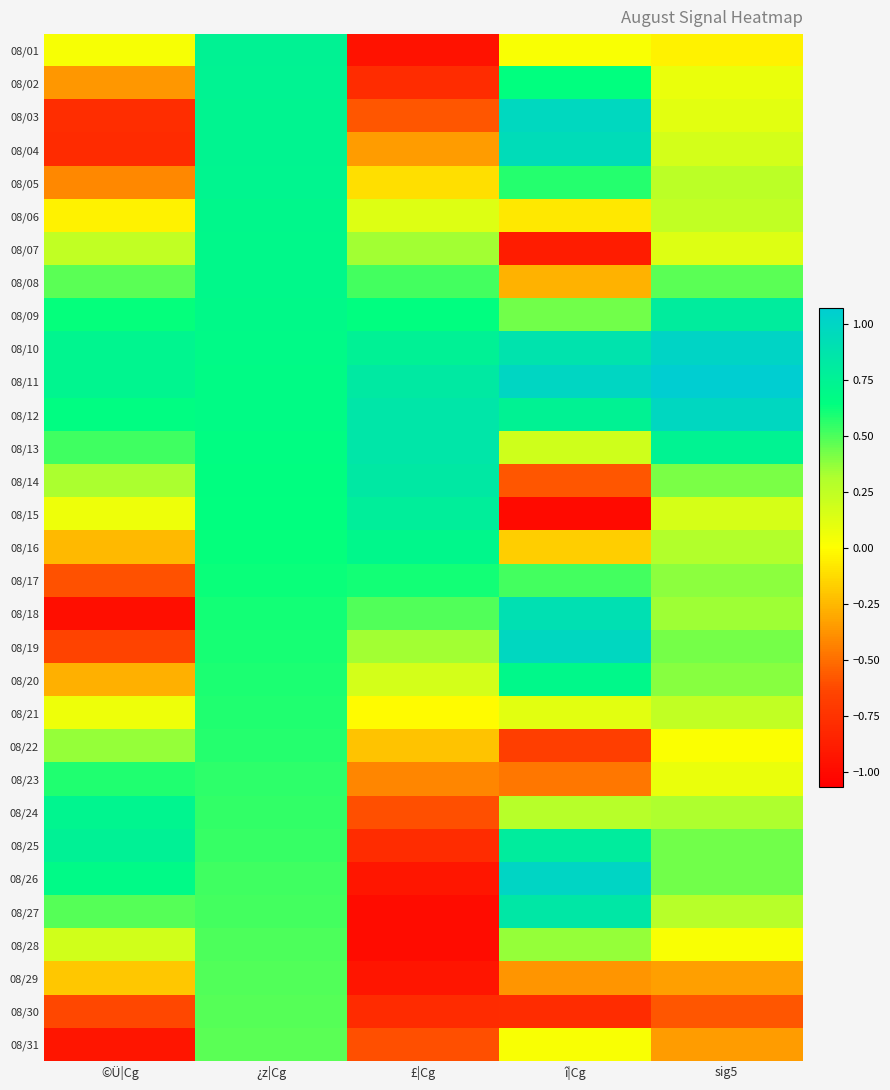

What is the greatest value displayed?

1.1